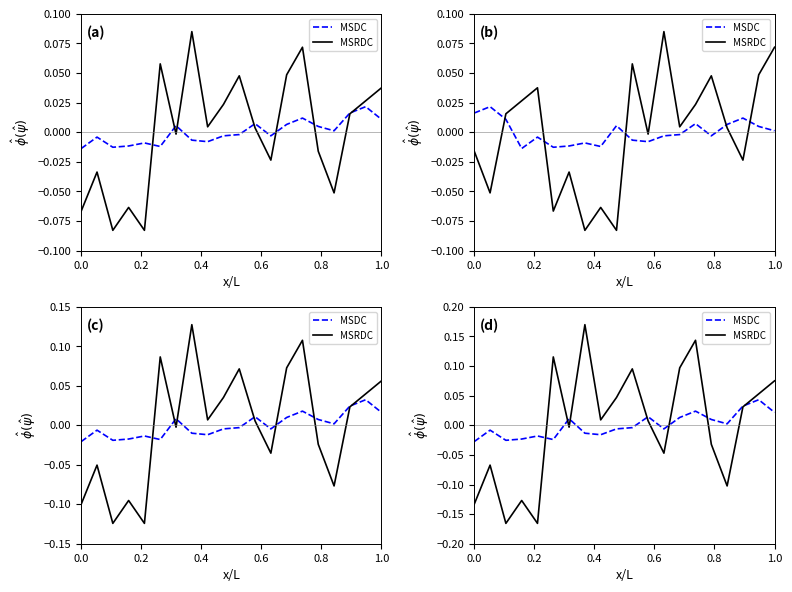

How many intersections are there between MSRDC and MSDC?

7